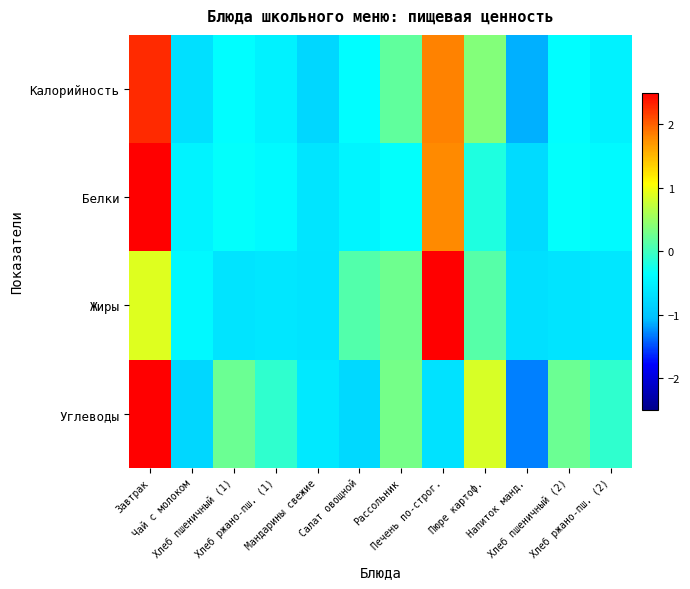

Reading right to left, transcribe all the data shown in this chart.

Калорийность: Хлеб ржано-пш. (2)=-0.5	Хлеб пшеничный (2)=-0.4	Напиток манд.=-1.1	Пюре картоф.=0.4	Печень по-строг.=1.8	Рассольник=0.2	Салат овощной=-0.4	Мандарины свежие=-0.8	Хлеб ржано-пш. (1)=-0.5	Хлеб пшеничный (1)=-0.4	Чай с молоком=-0.7	Завтрак=2.3
Белки: Хлеб ржано-пш. (2)=-0.4	Хлеб пшеничный (2)=-0.3	Напиток манд.=-0.8	Пюре картоф.=-0.2	Печень по-строг.=1.8	Рассольник=-0.3	Салат овощной=-0.5	Мандарины свежие=-0.6	Хлеб ржано-пш. (1)=-0.4	Хлеб пшеничный (1)=-0.3	Чай с молоком=-0.5	Завтрак=2.6
Жиры: Хлеб ржано-пш. (2)=-0.6	Хлеб пшеничный (2)=-0.7	Напиток манд.=-0.7	Пюре картоф.=0.1	Печень по-строг.=2.9	Рассольник=0.3	Салат овощной=0.1	Мандарины свежие=-0.7	Хлеб ржано-пш. (1)=-0.6	Хлеб пшеничный (1)=-0.7	Чай с молоком=-0.4	Завтрак=0.9
Углеводы: Хлеб ржано-пш. (2)=-0.1	Хлеб пшеничный (2)=0.2	Напиток манд.=-1.3	Пюре картоф.=0.8	Печень по-строг.=-0.7	Рассольник=0.3	Салат овощной=-0.8	Мандарины свежие=-0.6	Хлеб ржано-пш. (1)=-0.1	Хлеб пшеничный (1)=0.2	Чай с молоком=-0.8	Завтрак=2.7